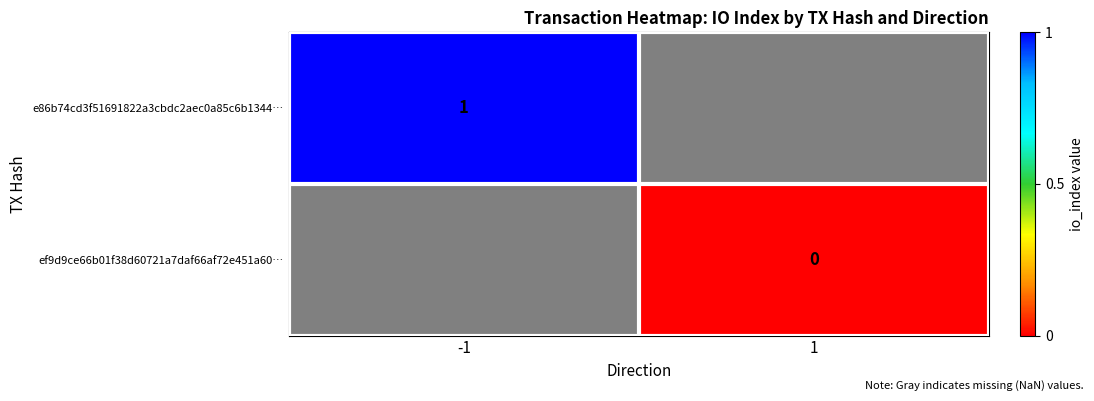

Which has a higher value, 1 or -1?

-1